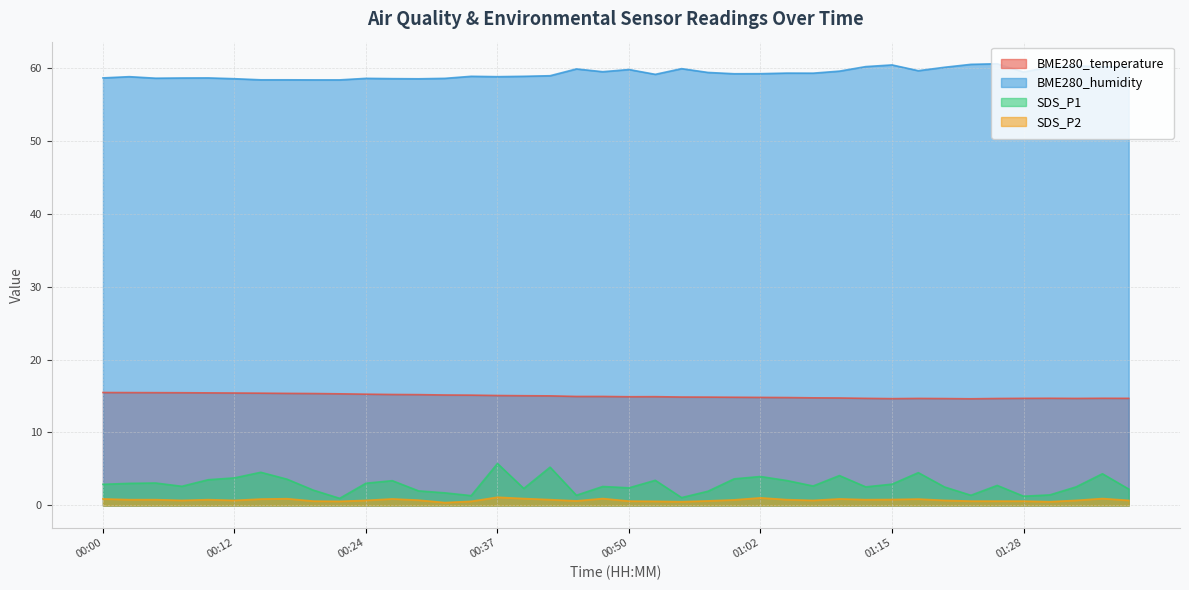

How many data points in SDS_P1 are above 2?

30